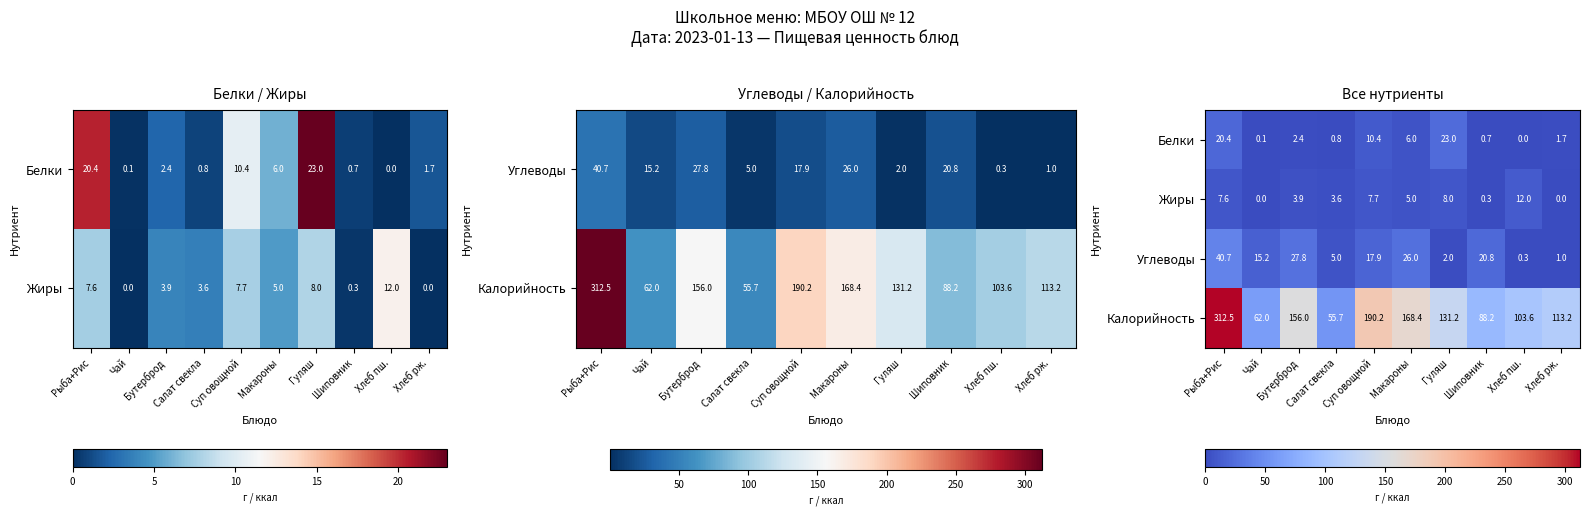

Is it true that Жиры equals 19.0 at Хлеб пш.?

False